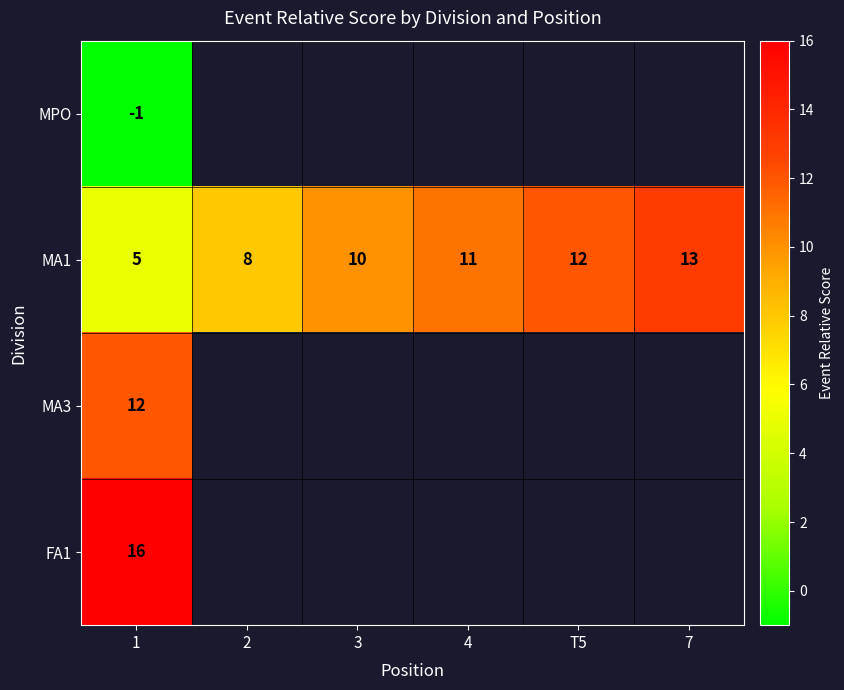

Where is FA1 nearest to the value 16?

1